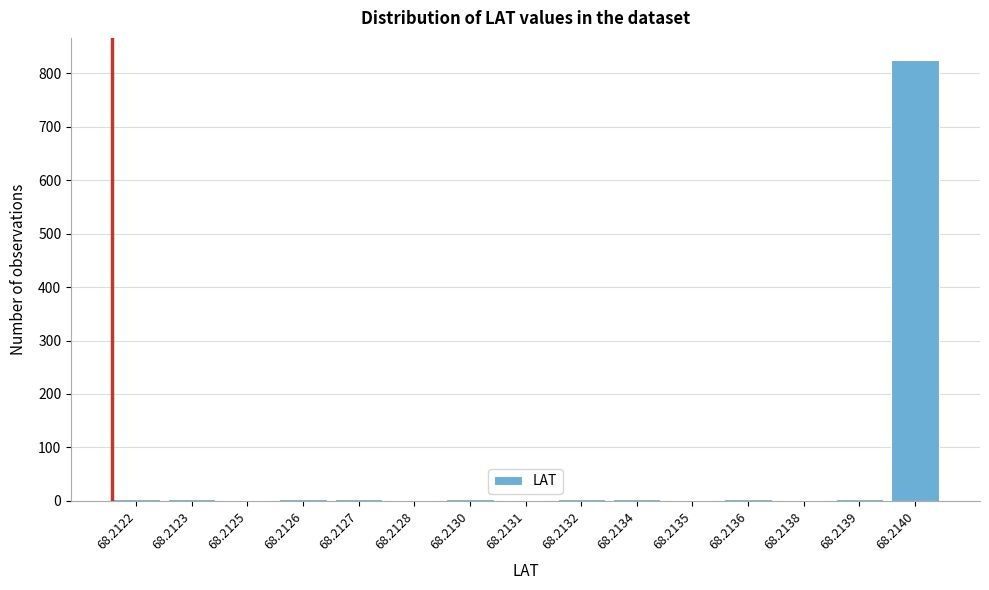

Which label corresponds to the largest value in the chart?

68.2140